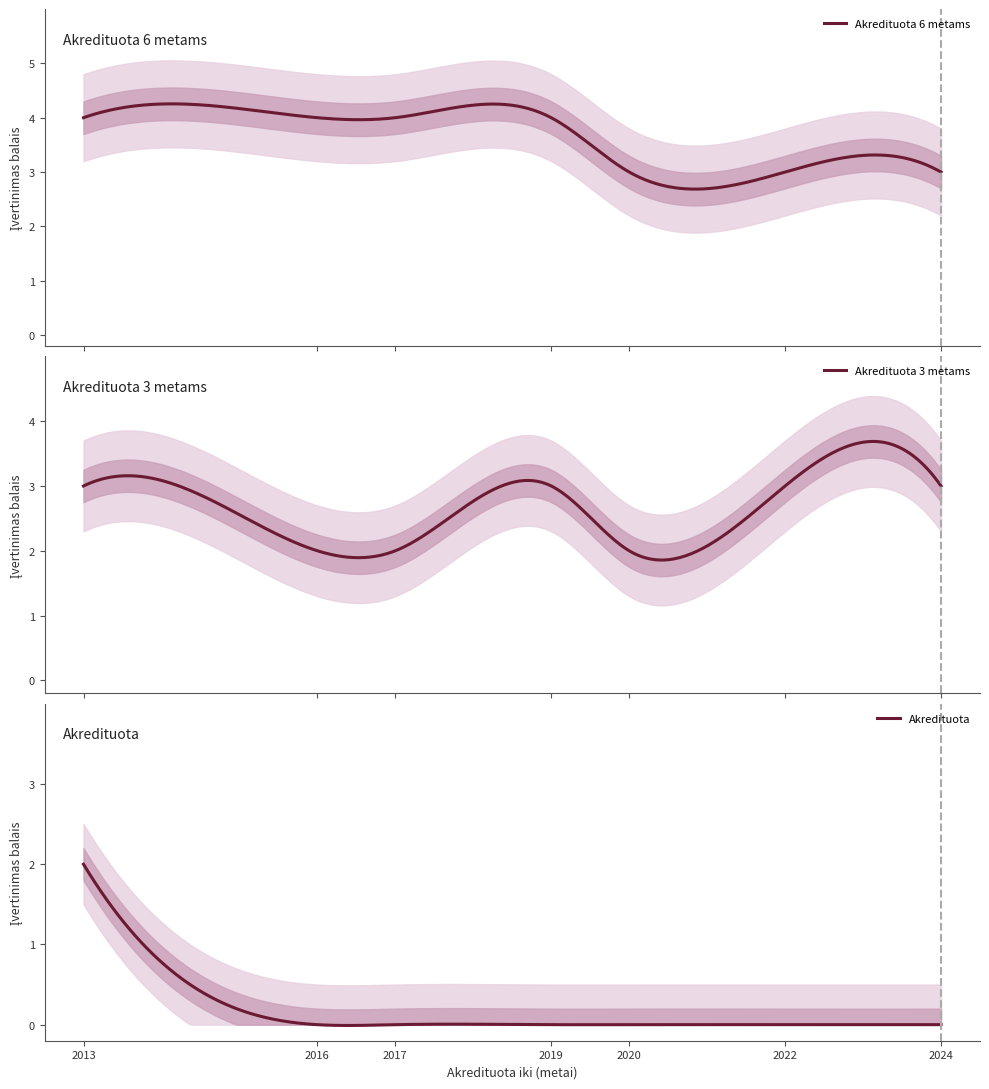

Which category has the lowest value across all series?

2016